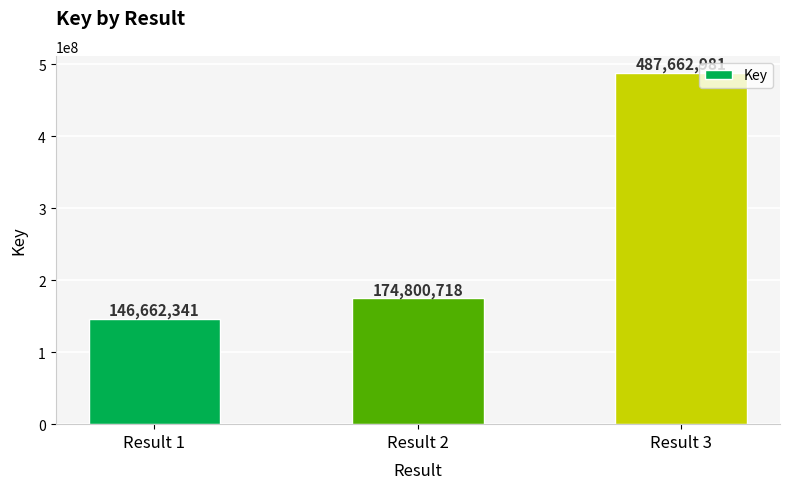

List the labels in order of value, largest first.

Result 3, Result 2, Result 1